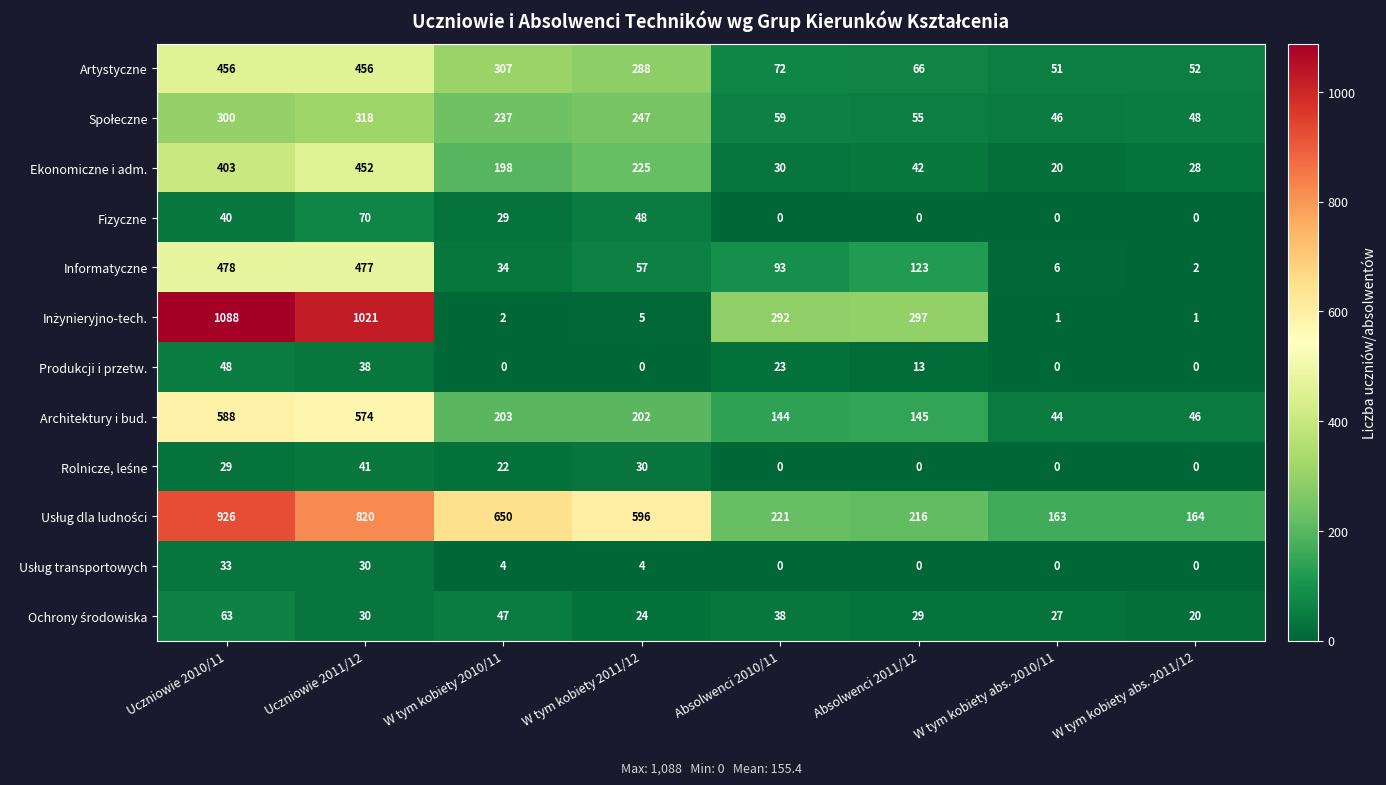

What is the difference between the maximum and minimum values in the Informatyczne series?

476